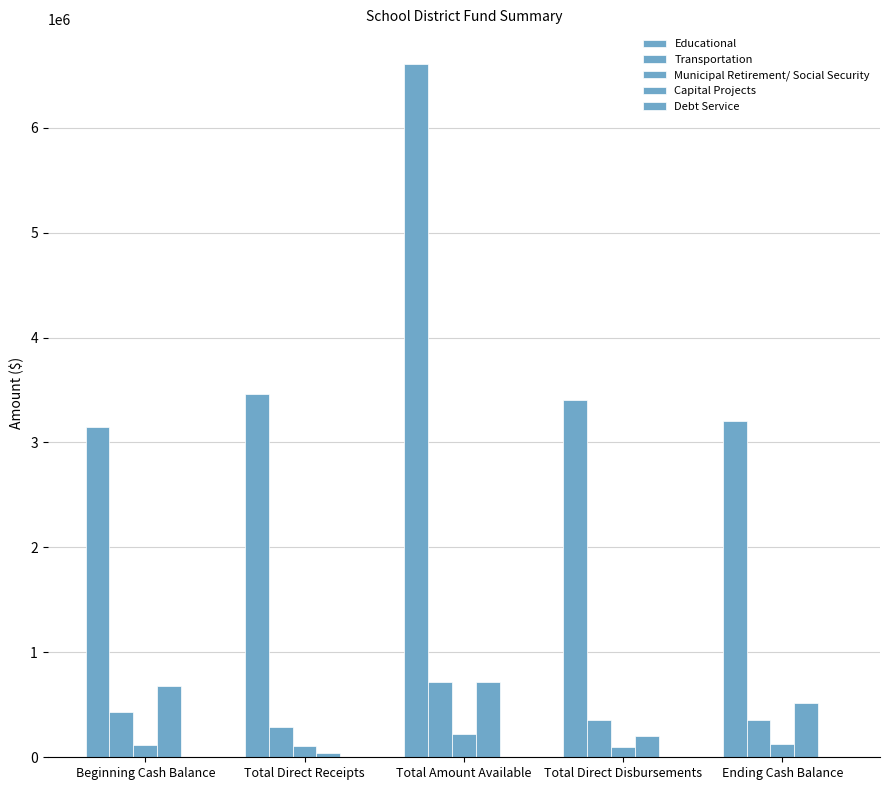

What is the average value of the Transportation series?

429658